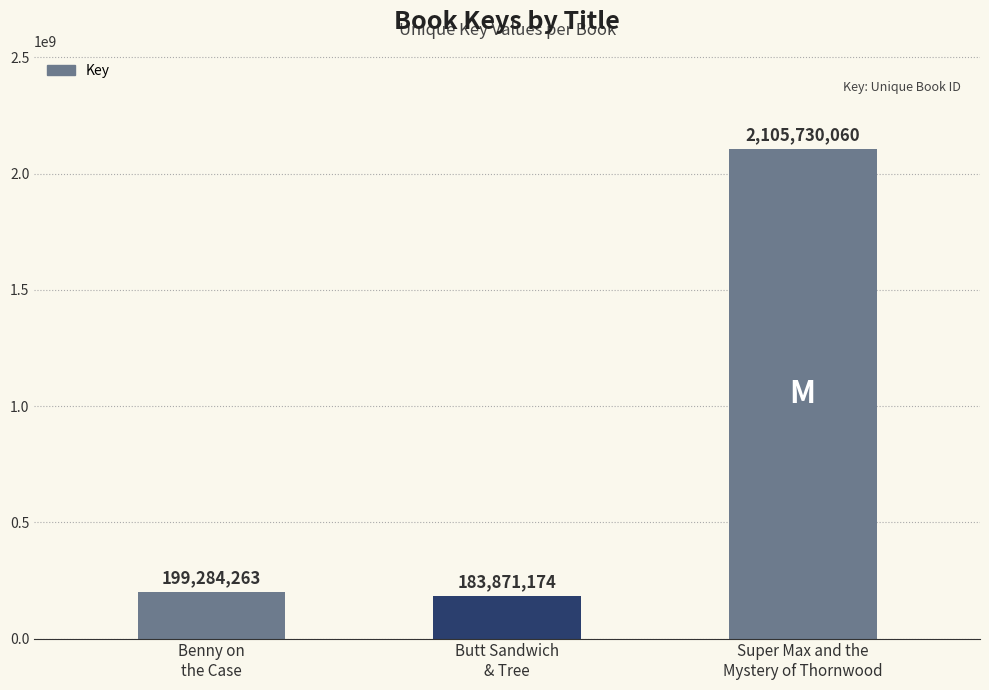

Which label corresponds to the largest value in the chart?

Super Max and the
Mystery of Thornwood